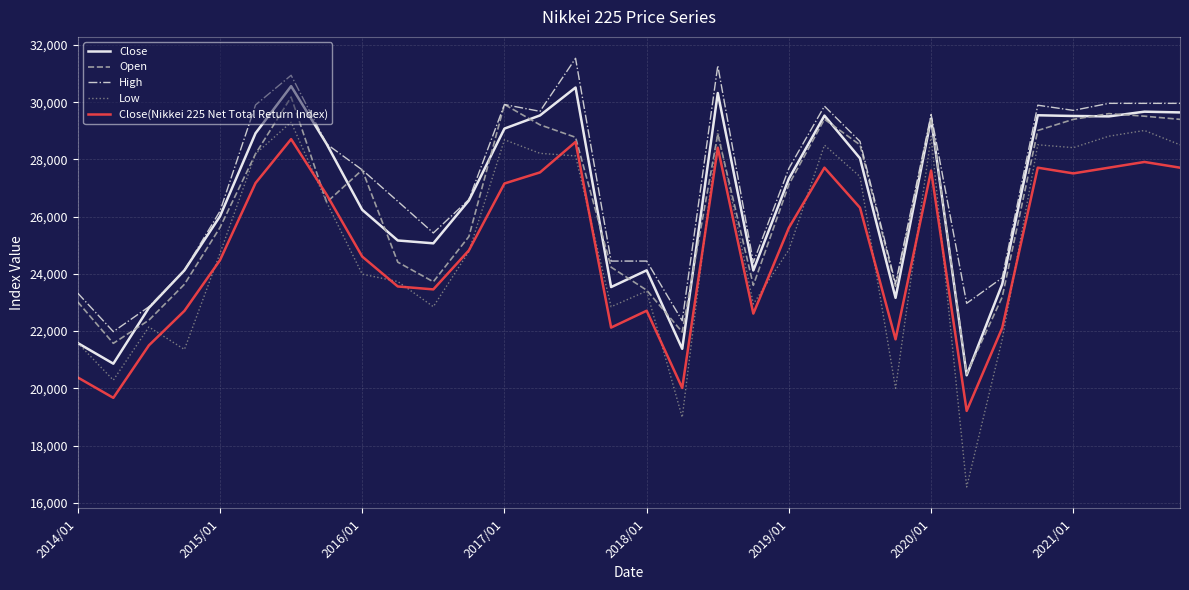

Which series has the largest range (max minus min)?

Low